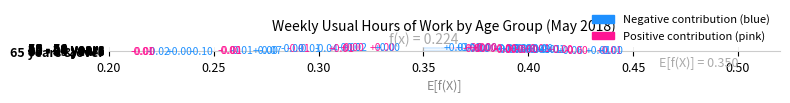

How many values in the 45-49 hours series are below 0?

4